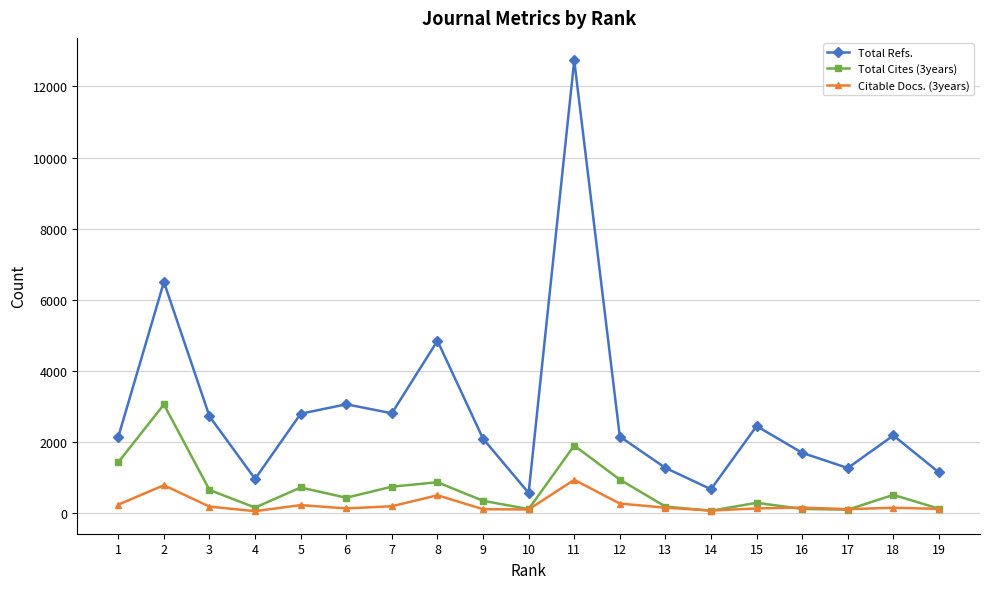

Read the Total Cites (3years) value at 18, to the nearest 10.

520